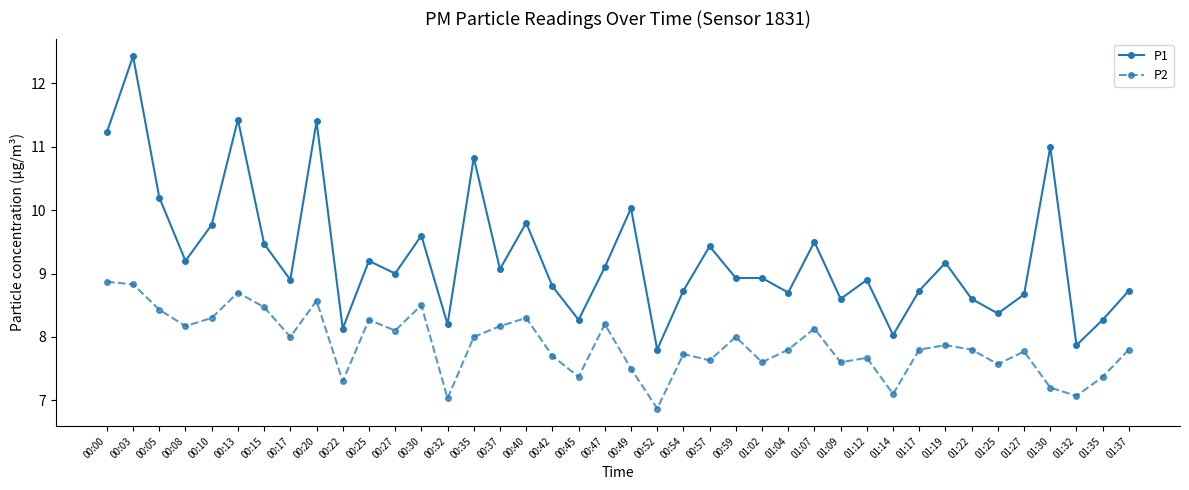

The P1 series shows 3.0 at 00:37. True or false?

False